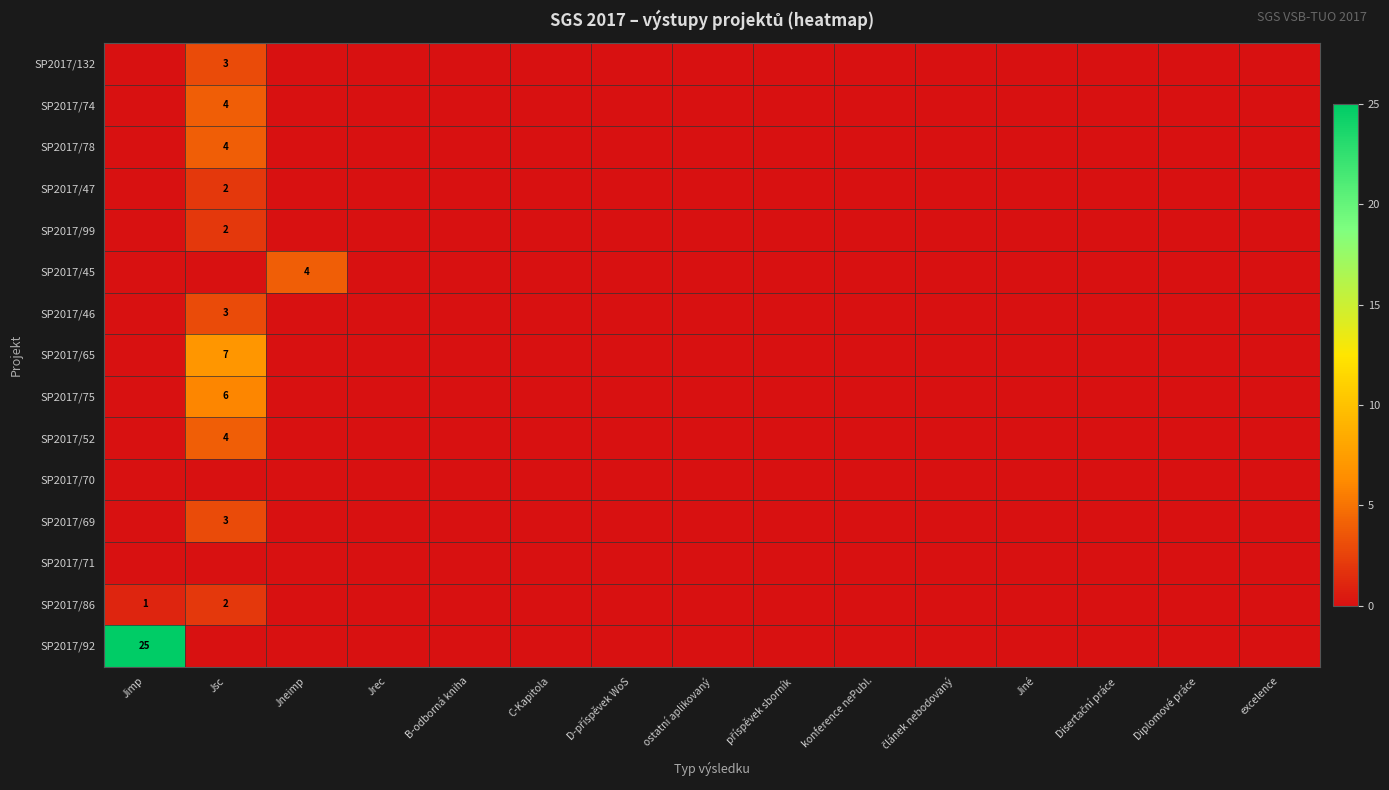

Which series has the widest spread of values?

SP2017/92